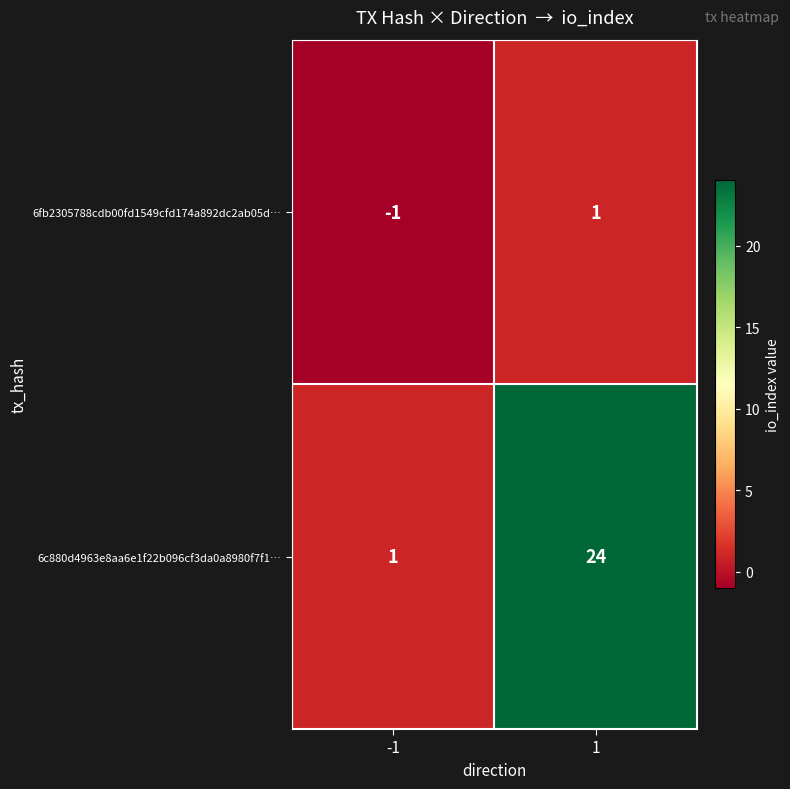

Which series has the largest range (max minus min)?

6c880d4963e8aa6e1f22b096cf3da0a8980f7f1…